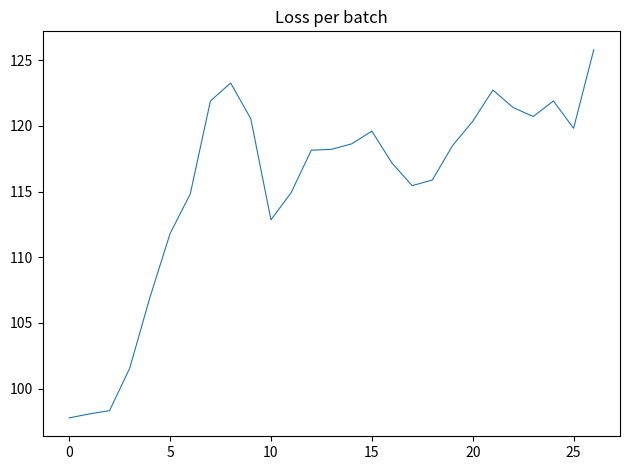

What is the difference between the maximum and minimum values?

28.0